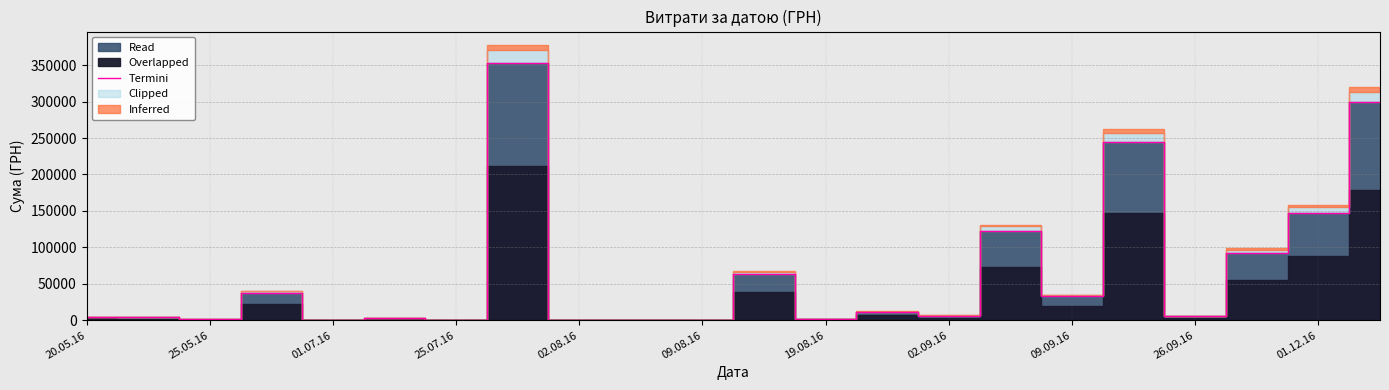

How many values exceed 6326?

11